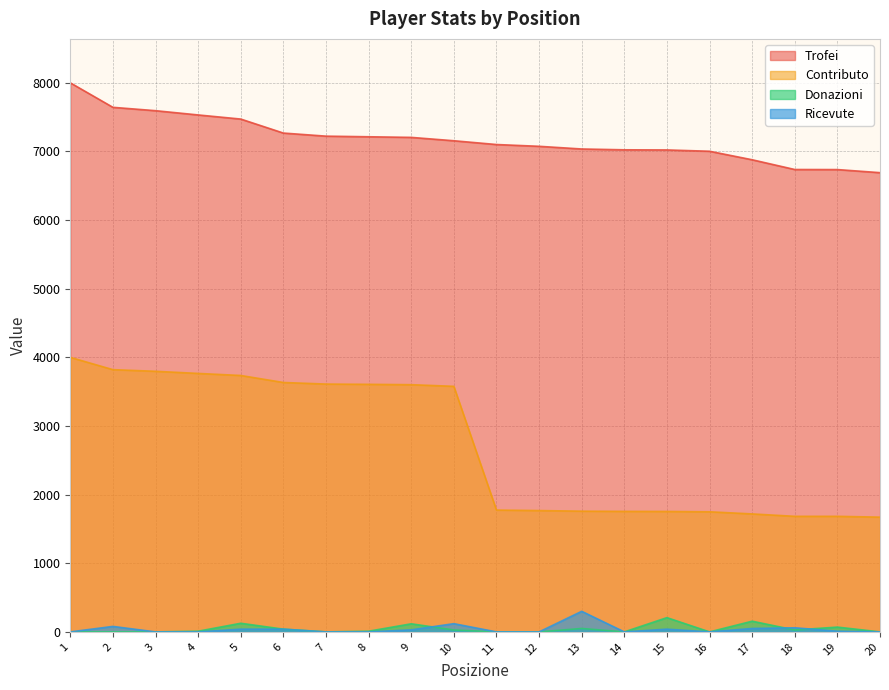

At which category does Donazioni reach its first local peak?

5